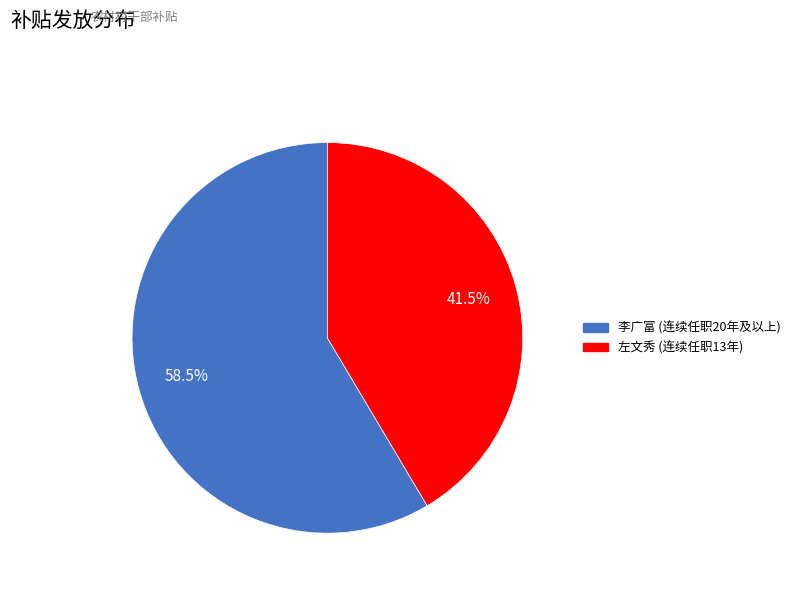

What is the largest slice in the pie chart?

李广富 (连续任职20年及以上)